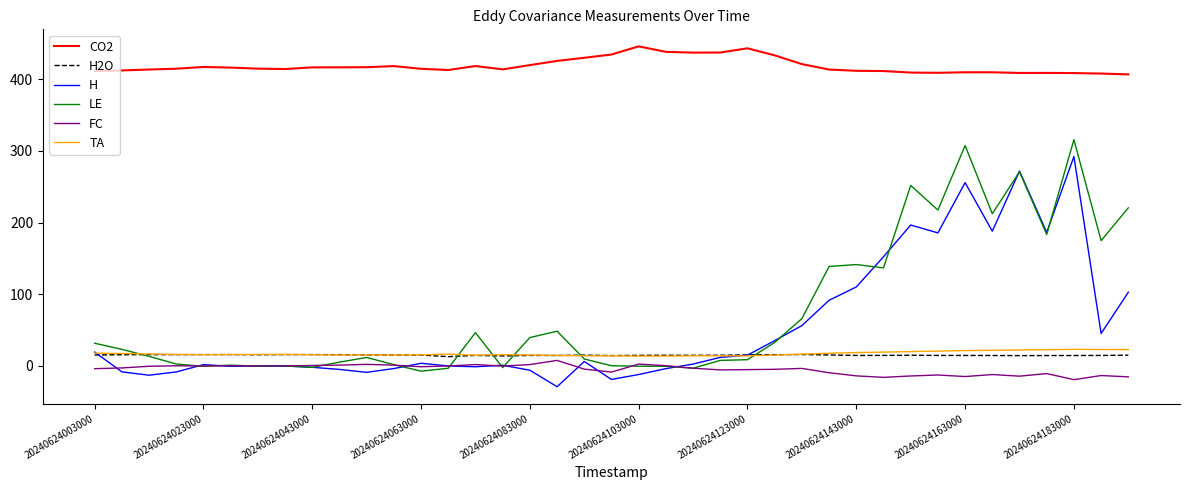

What is the maximum value shown in the chart?

445.8